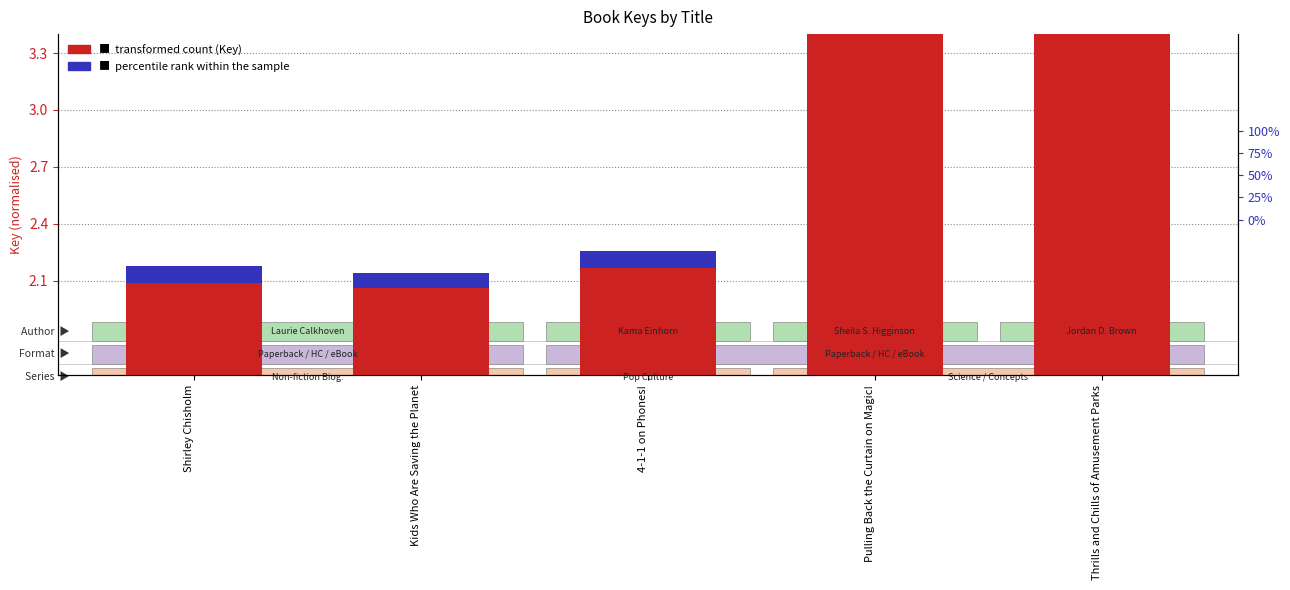

Rank the series by their maximum value, from highest to lowest.

transformed count (Key), percentile rank within the sample